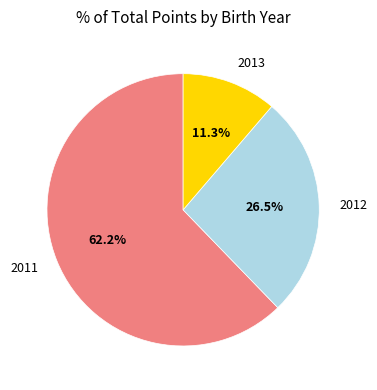

Does any single category account for the majority?

Yes